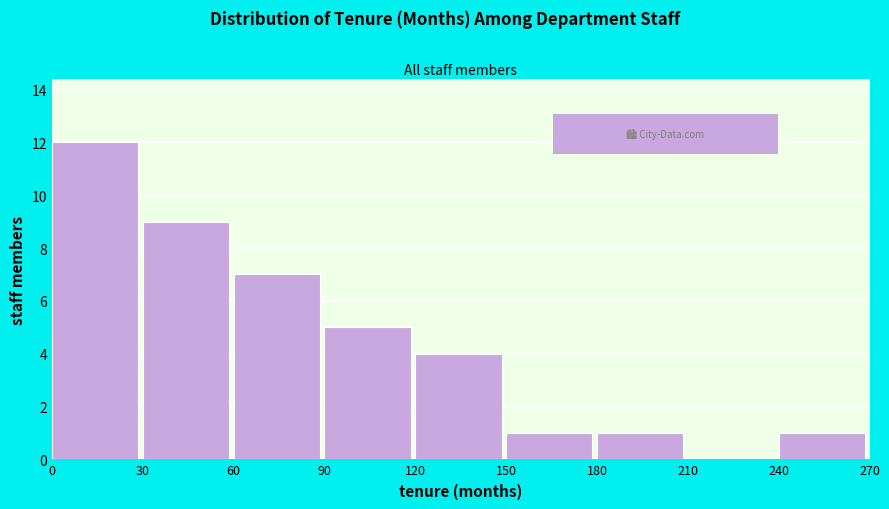

Reading left to right, list every bar in this chart as the range it spans on the x-axis followed by its height. The values are not printed on the chart, so give them approximately, as read against the axis.

0 to 30: 12
30 to 60: 9
60 to 90: 7
90 to 120: 5
120 to 150: 4
150 to 180: 1
180 to 210: 1
210 to 240: 0
240 to 270: 1